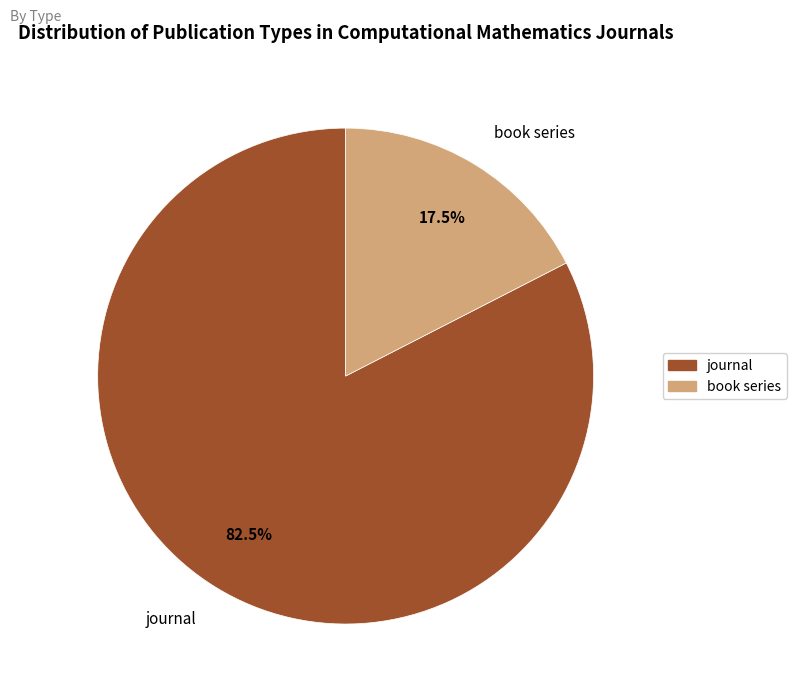

Does book series represent more than half of the total?

No